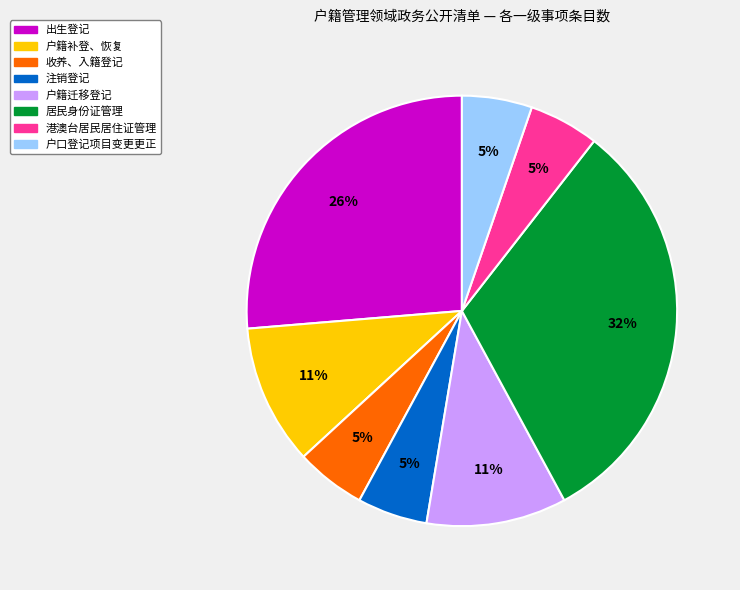

True or false: 港澳台居民居住证管理 accounts for 5% of the total.

True